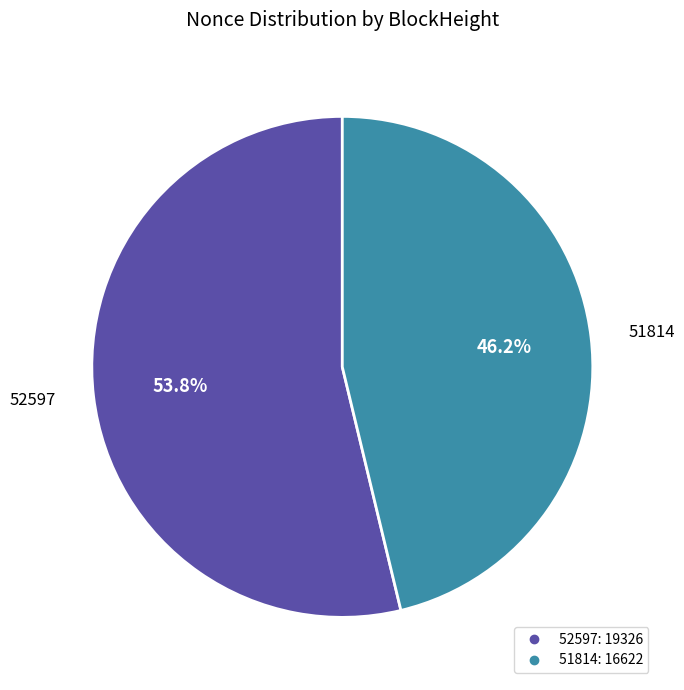

Does any single category account for the majority?

Yes